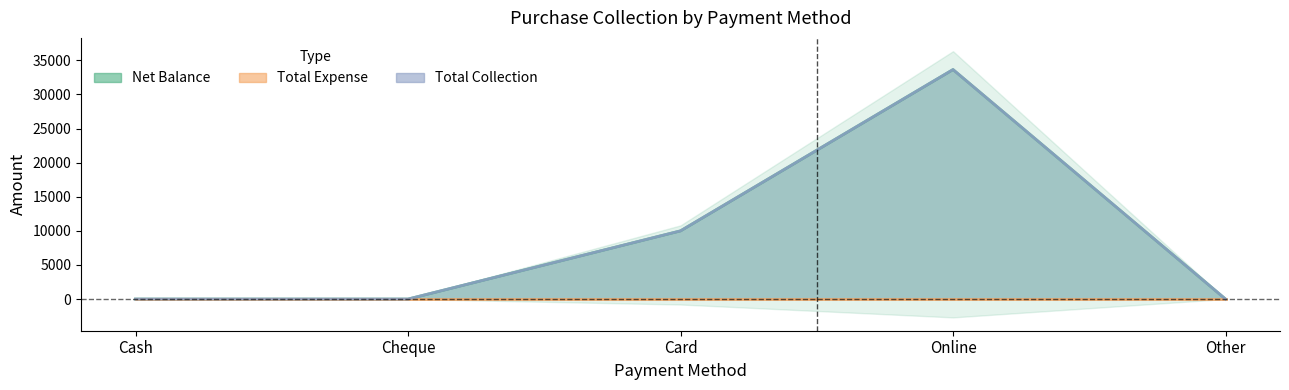

True or false: Net Balance has more than 0 points higher than both neighbors.

True